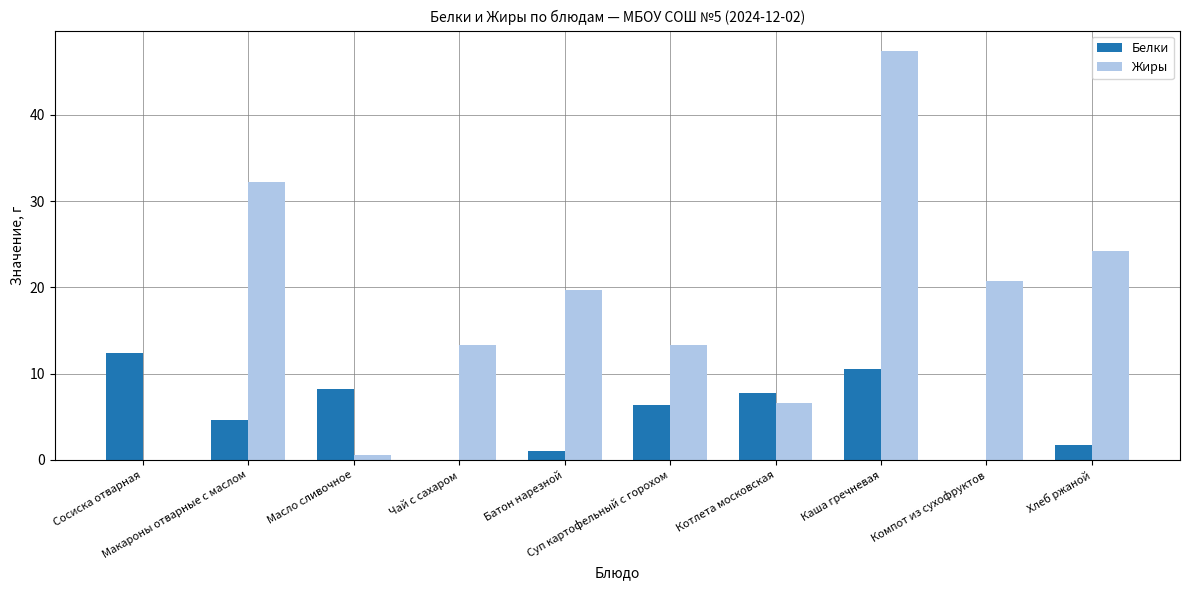

Which series has the largest total across all categories?

Жиры